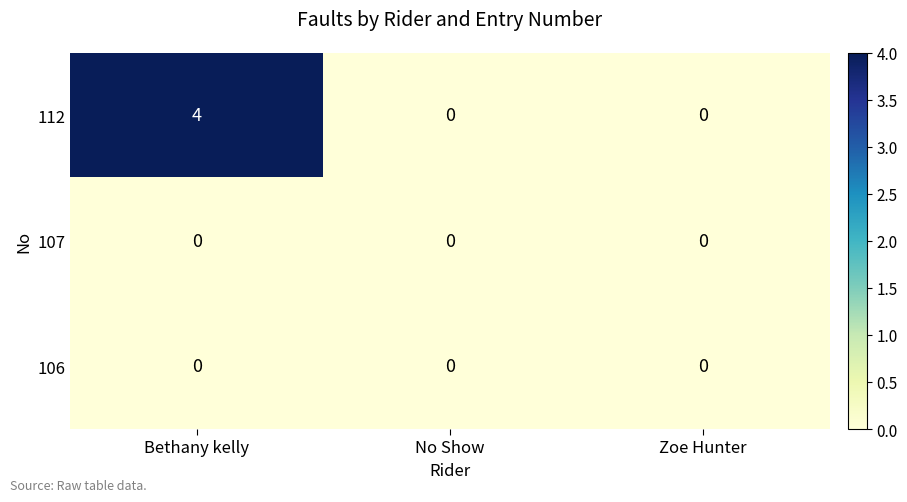

What is the difference between the maximum and second lowest values in the 112 series?

4